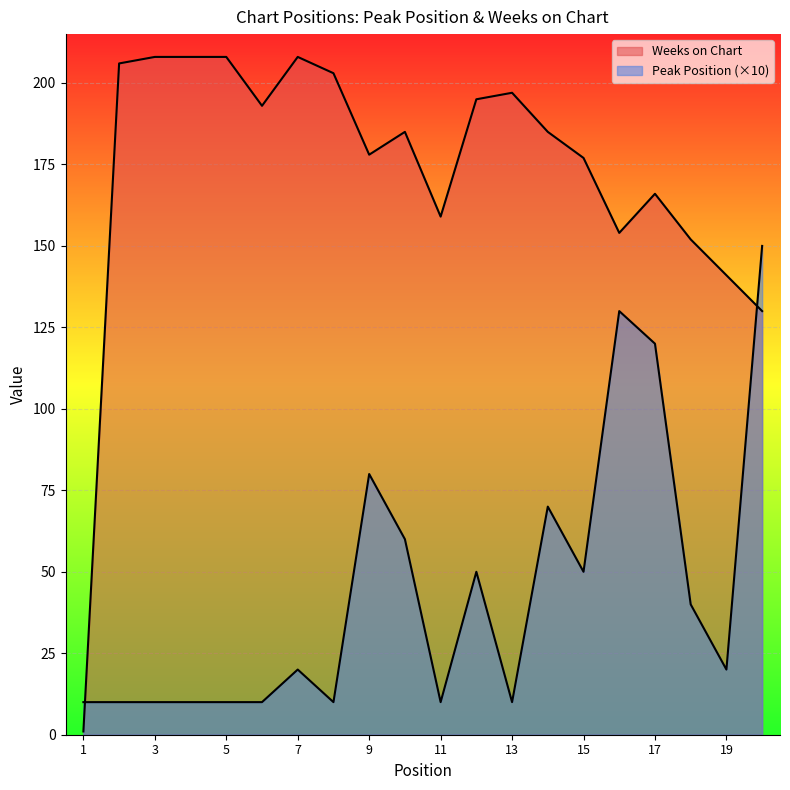

Where is the first local maximum for Weeks on Chart?

7